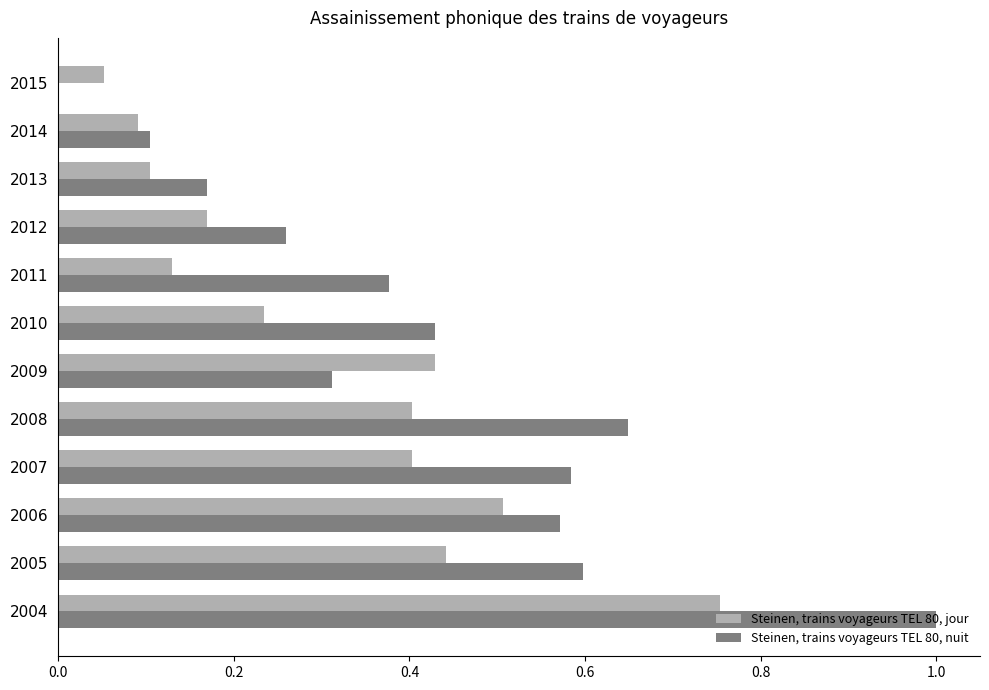

What are all the series names shown in the legend?

Steinen, trains voyageurs TEL 80, jour, Steinen, trains voyageurs TEL 80, nuit